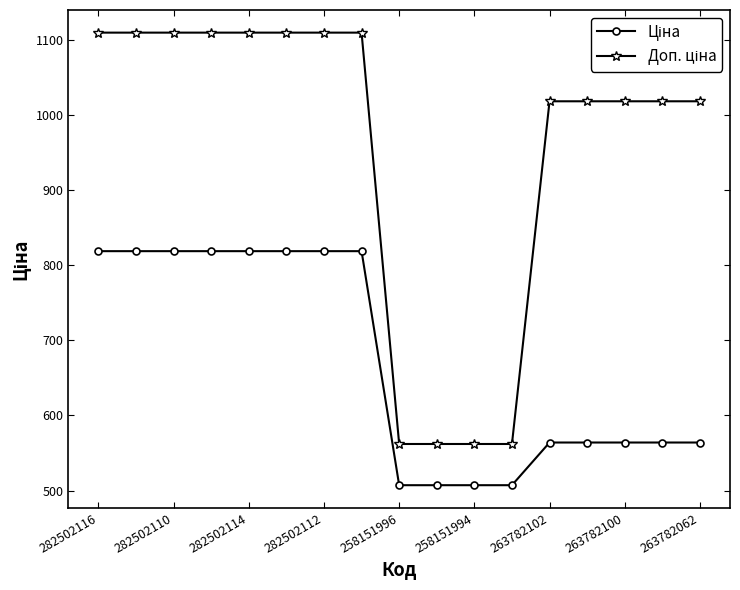

At how many categories does at least one series exceed 954?

13